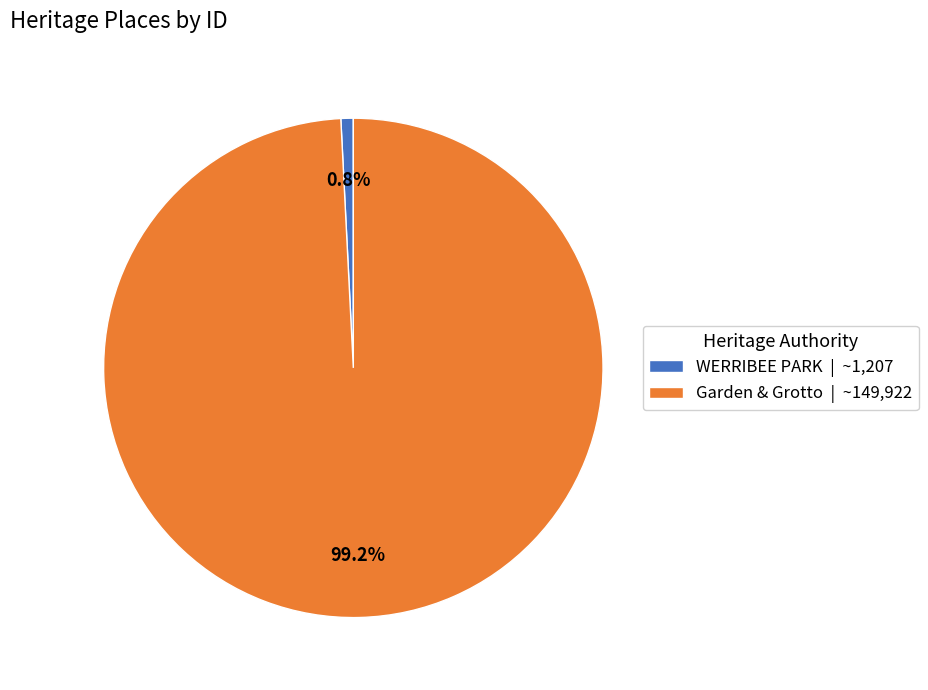

To the nearest percent, what is the difference between the largest and smallest slice percentages?

98%